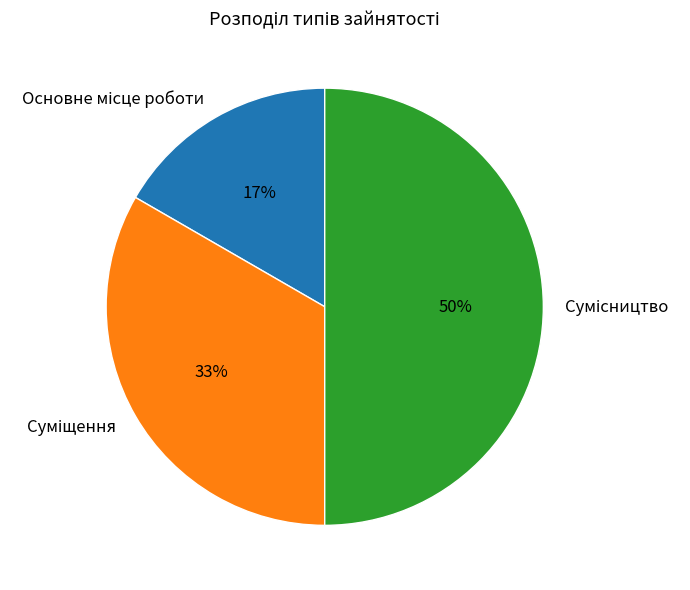

To the nearest percent, what is the difference between the largest and smallest slice percentages?

33%